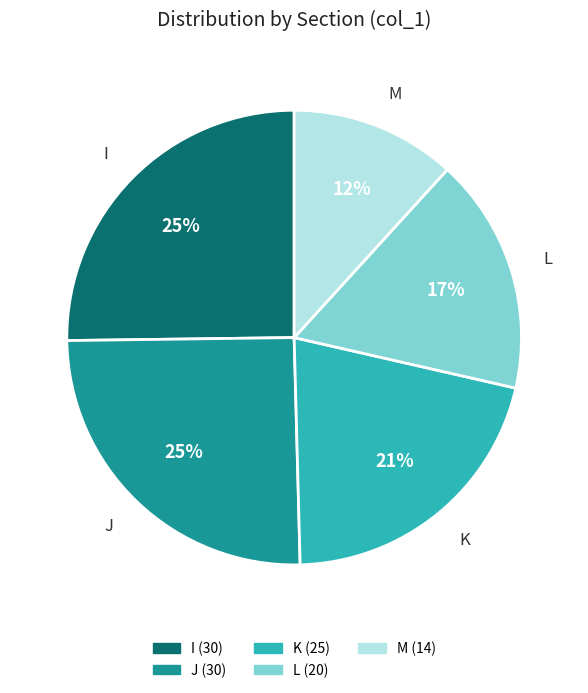

How many segments does this pie chart have?

5